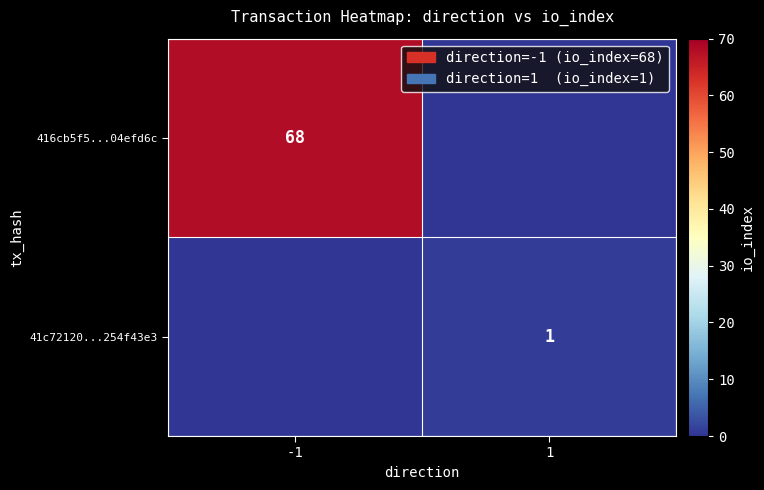

True or false: 41c72120...254f43e3 has a value of 1 at 1.

True